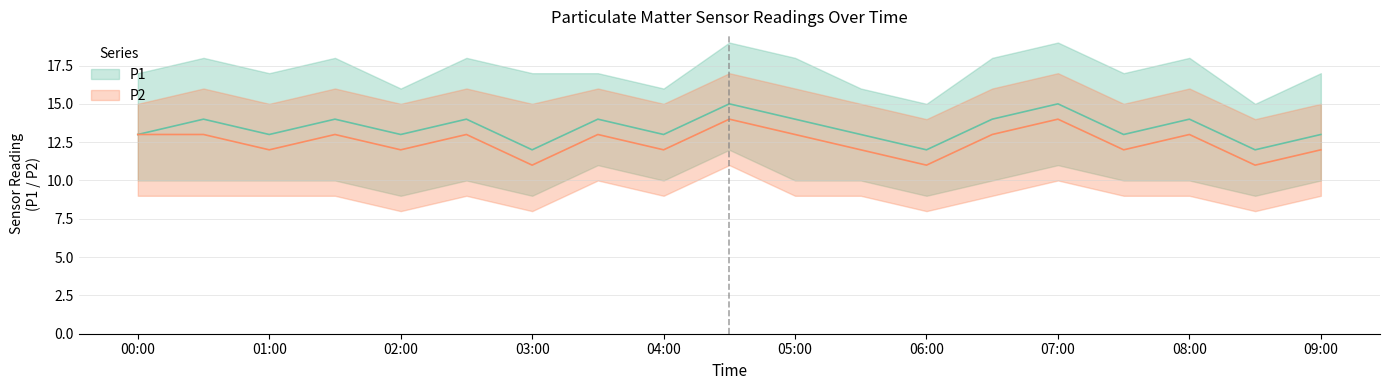

At which label is P2 closest to 12?

01:00